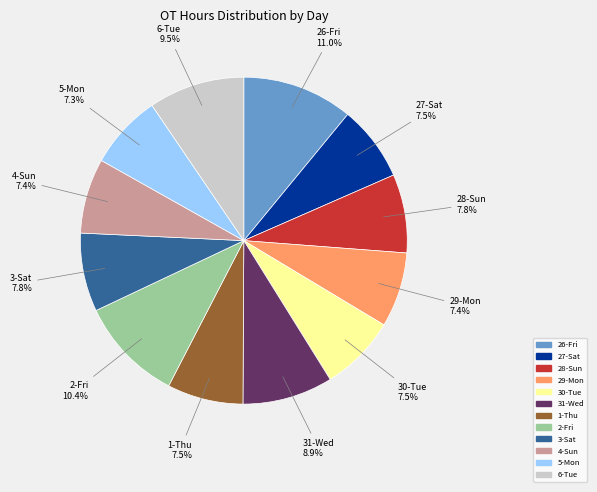

Approximately how many times larger is the value at 5-Mon compared to 3-Sat?

0.9